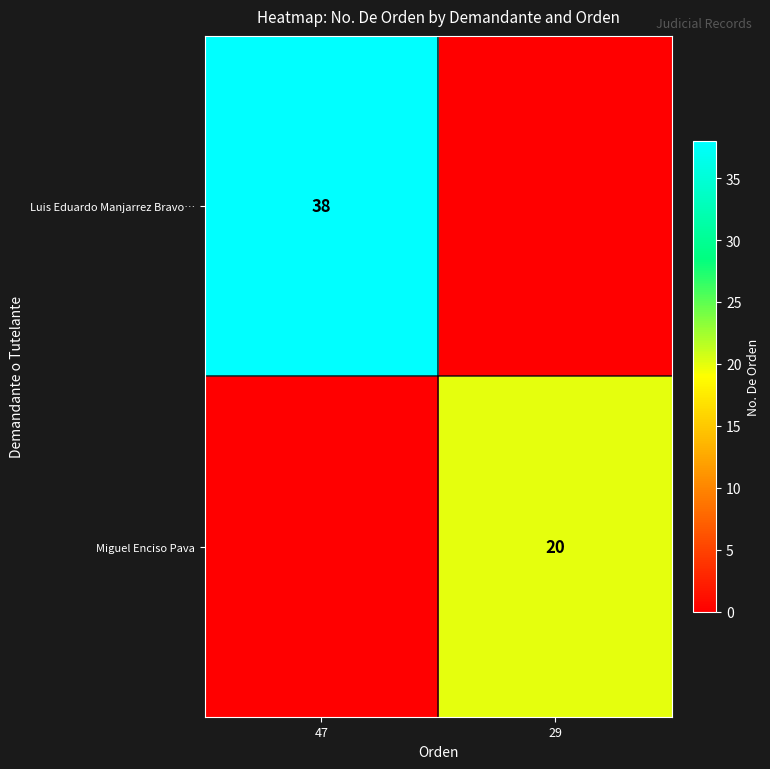

Is the value of Miguel Enciso Pava at 29 greater than the value of Luis Eduardo Manjarrez Bravo… at 47?

No